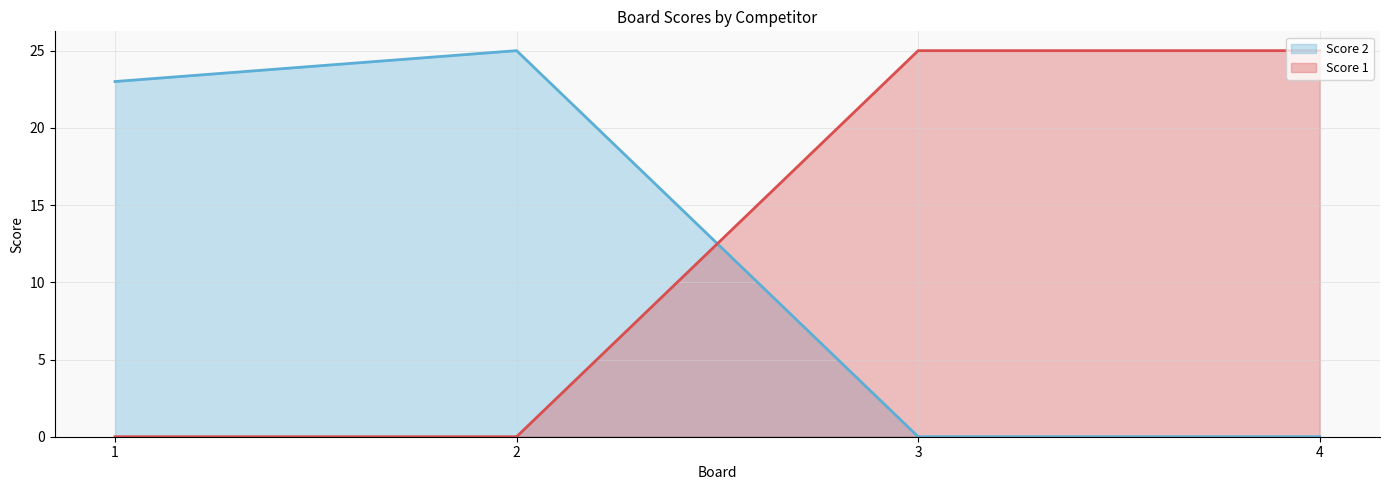

The value of Score 2 at 3 is 0. True or false?

True